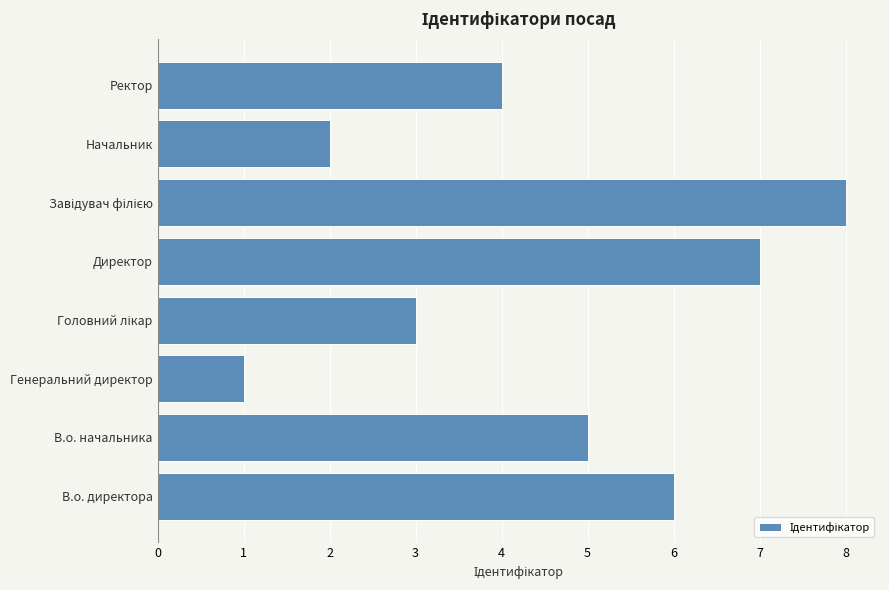

Count the number of data series in this chart.

1